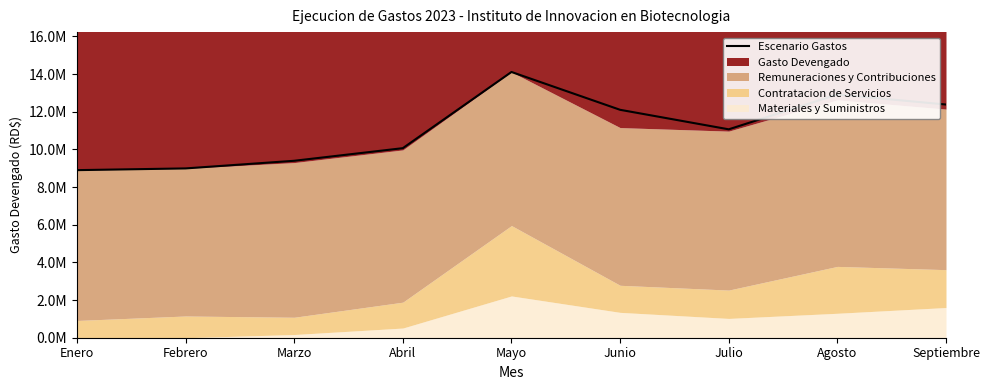

At which label does the data first exceed 11065092?

Mayo